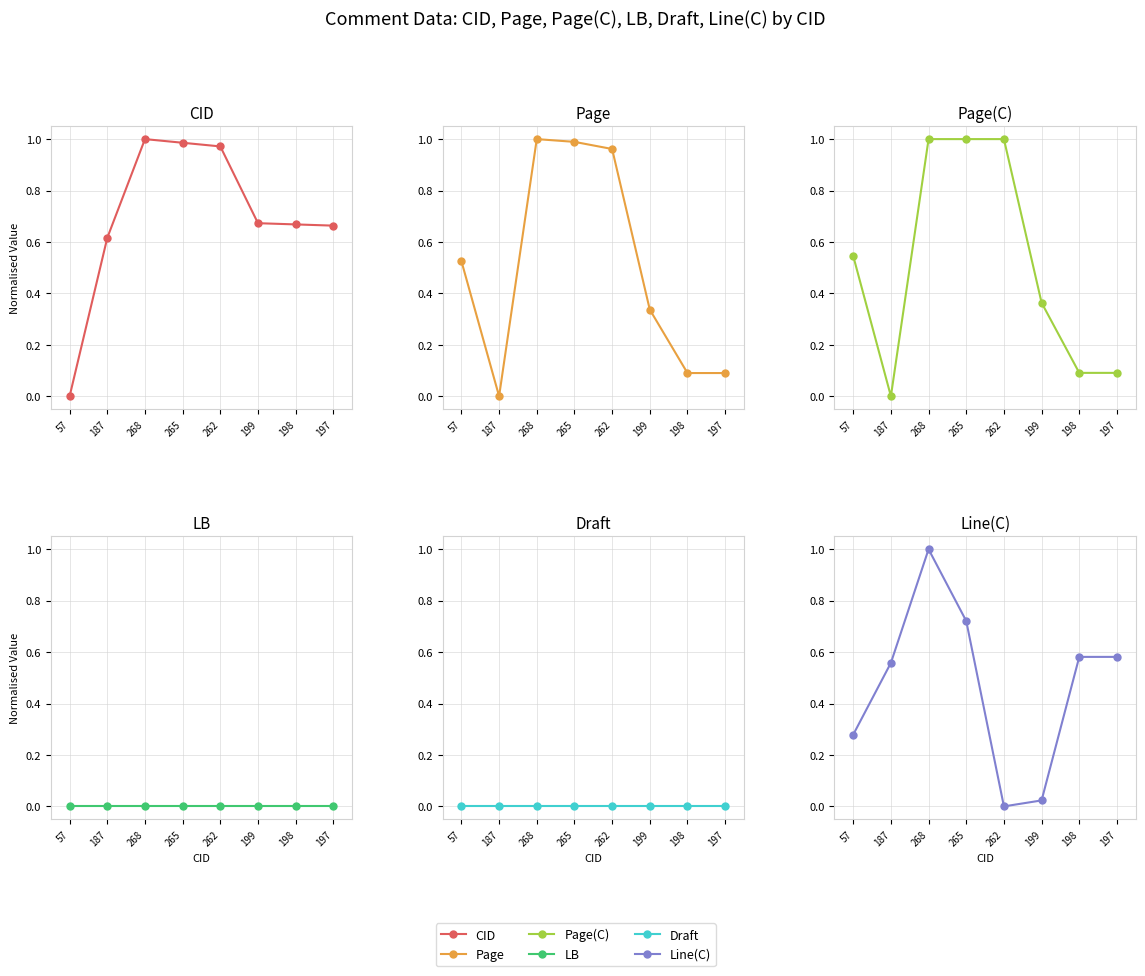

What is the average value of the Page series?

0.5